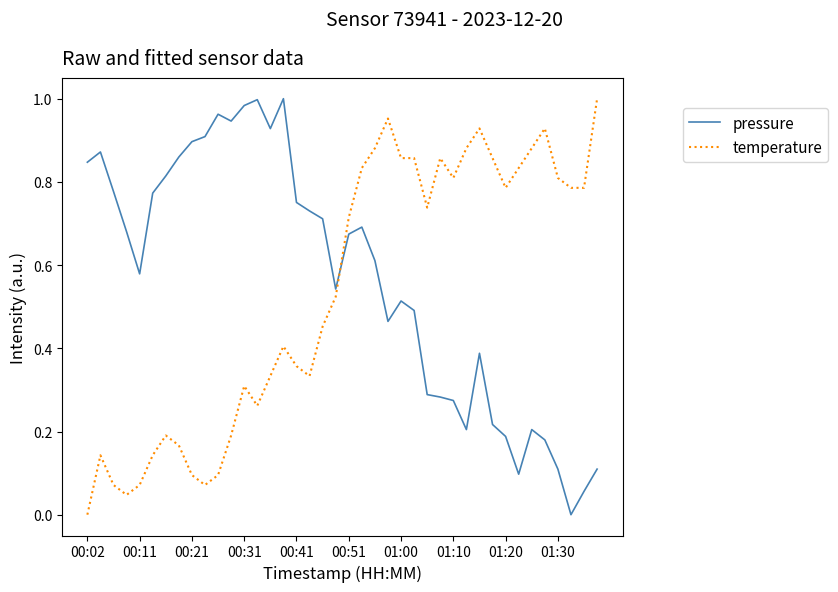

At how many categories does at least one series exceed 0?

40